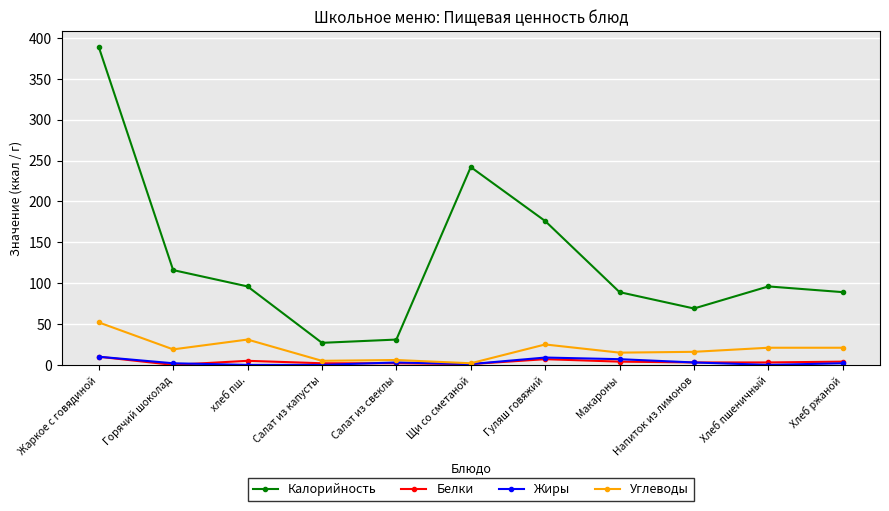

True or false: Углеводы has more than 0 interior local peaks.

True